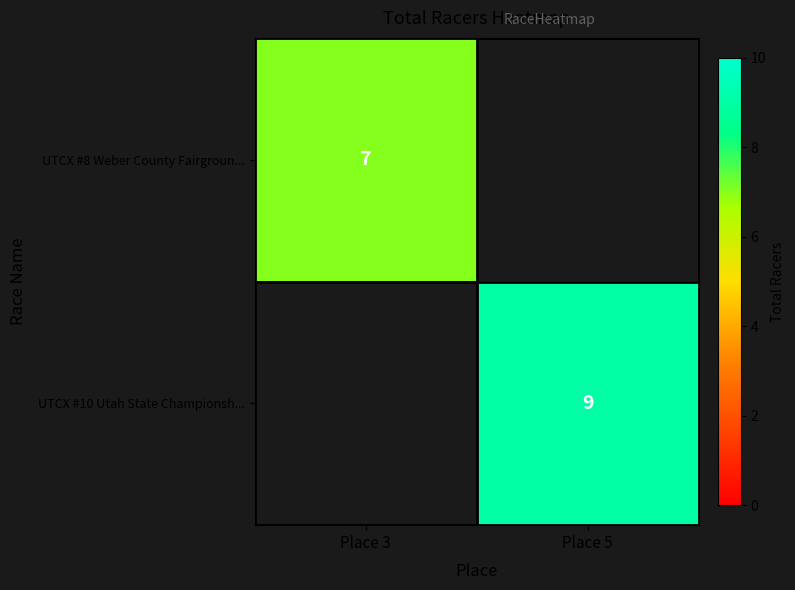

Is it true that UTCX #10 Utah State Championsh... equals 2.6 at Place 5?

False